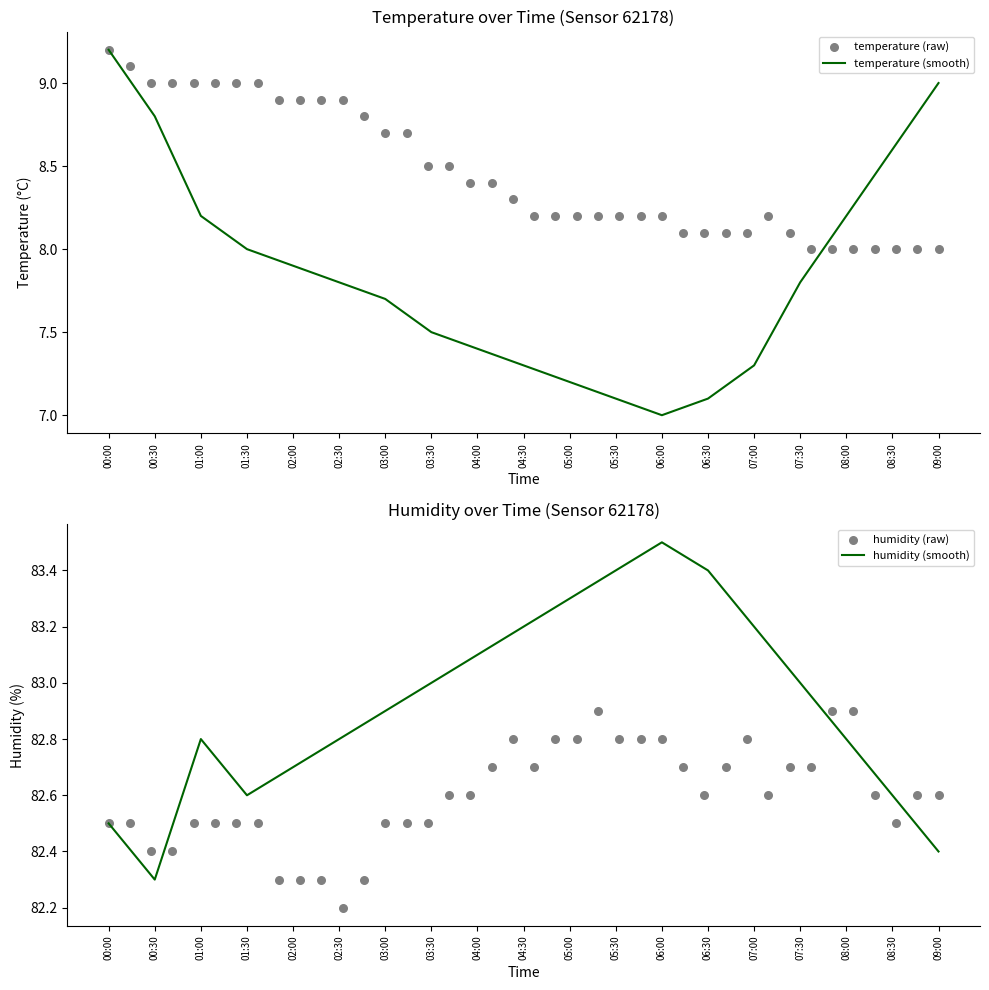

Which series has the largest total across all categories?

humidity